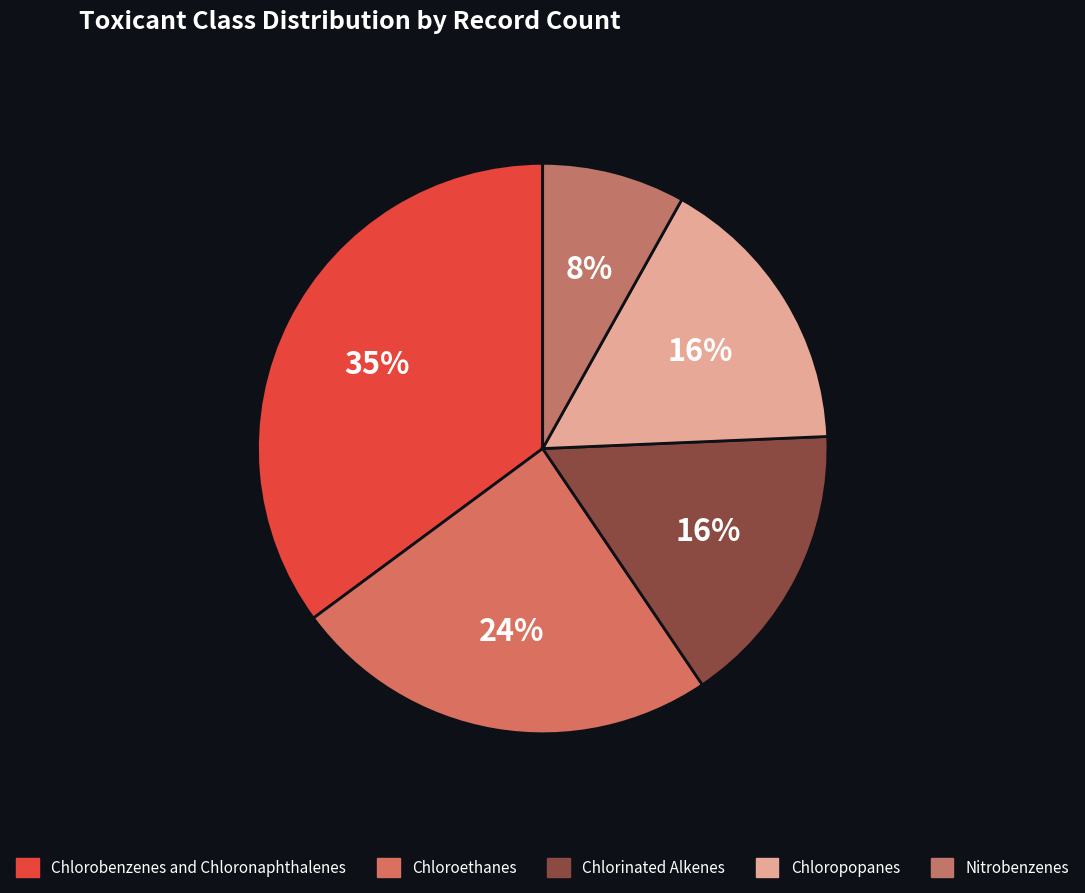

Is there any slice that represents more than half of the pie?

No